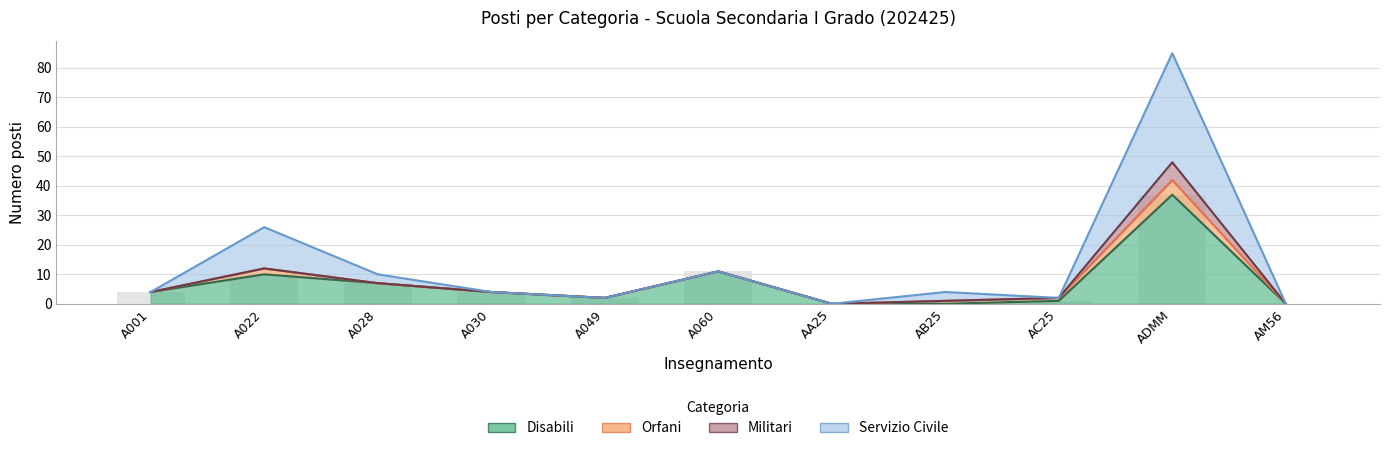

True or false: Disabili has a value of 2 at AC25.

False